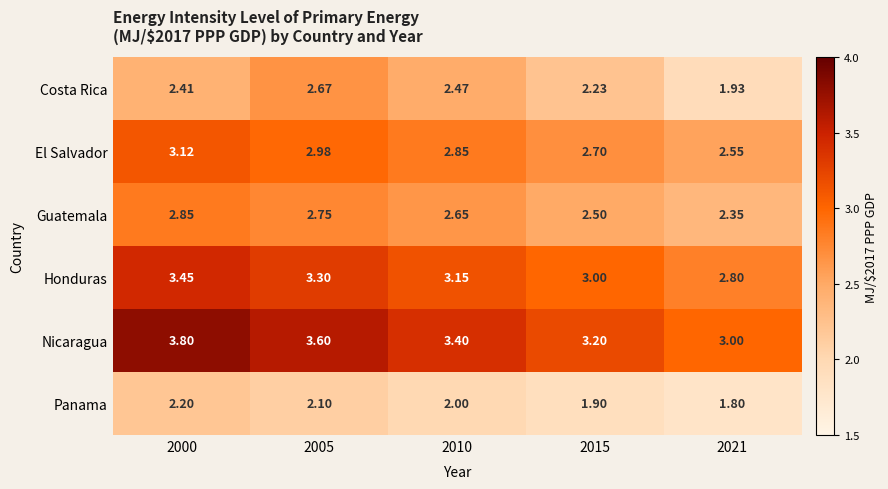

Between 2005 and 2021, which series saw the biggest shift?

Costa Rica